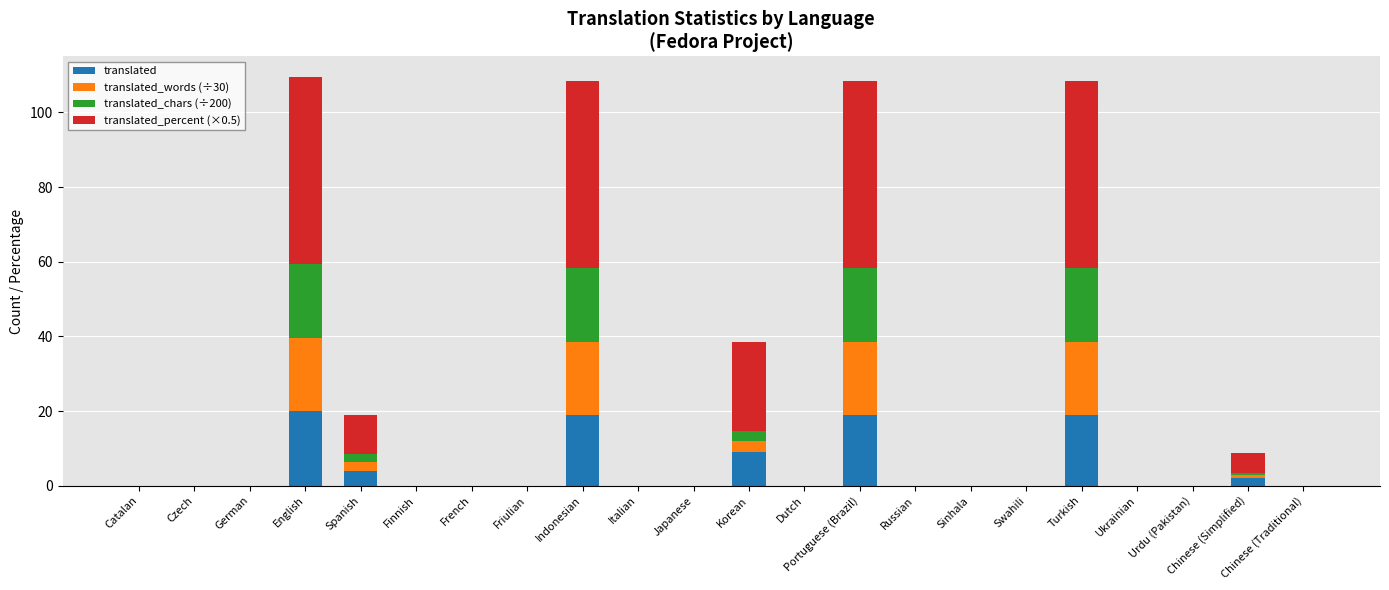

What is the highest value of the translated series?

20.0